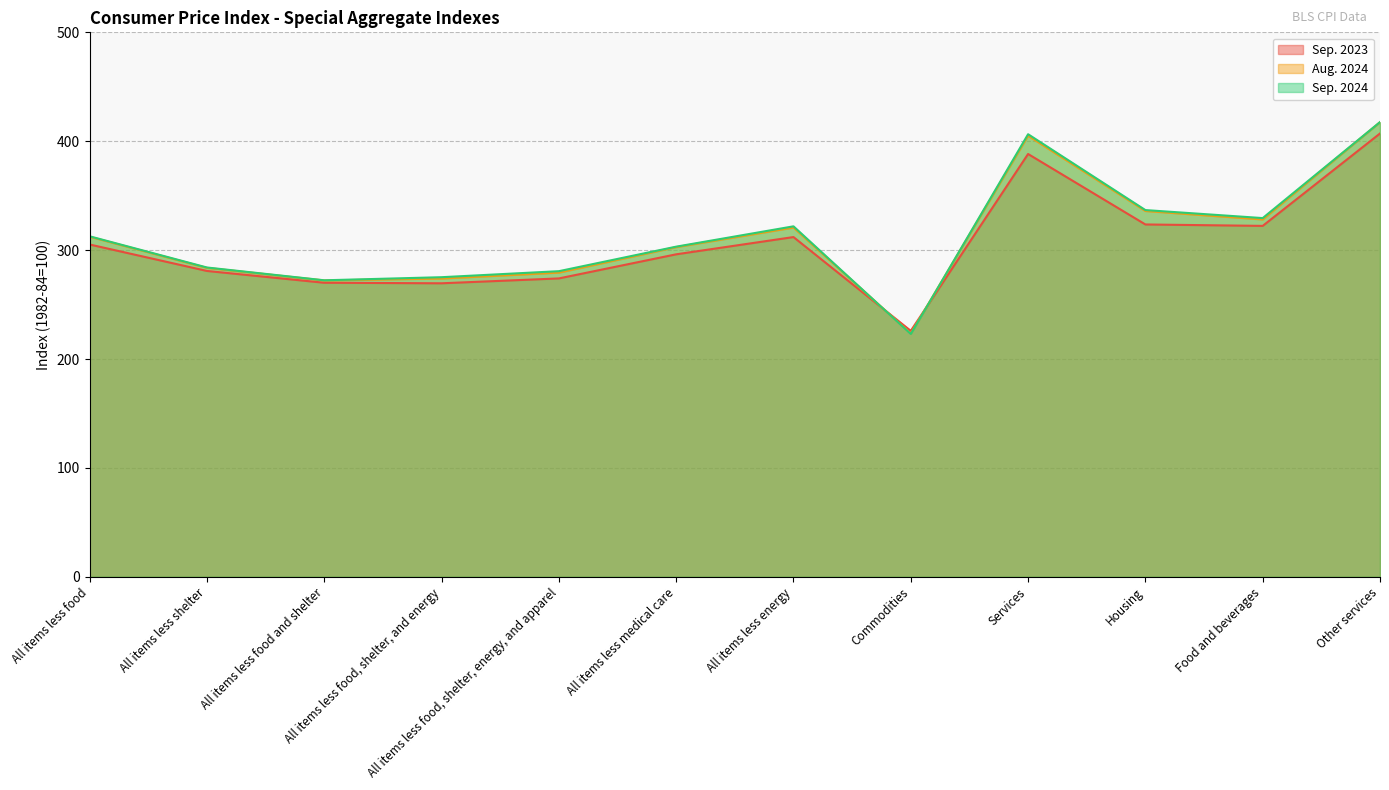

Which series has the widest spread of values?

Sep. 2024